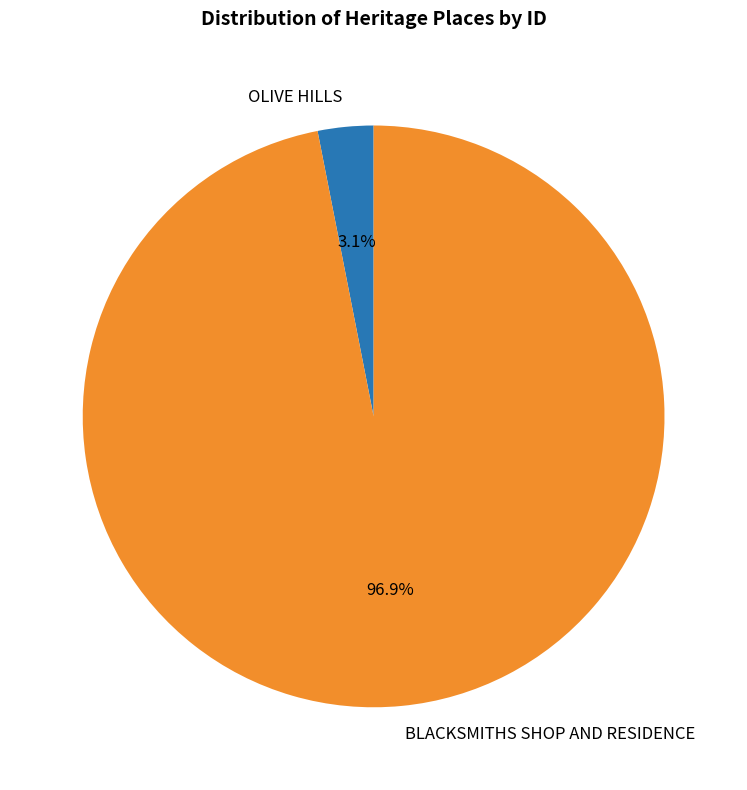

Count the number of slices in the pie.

2